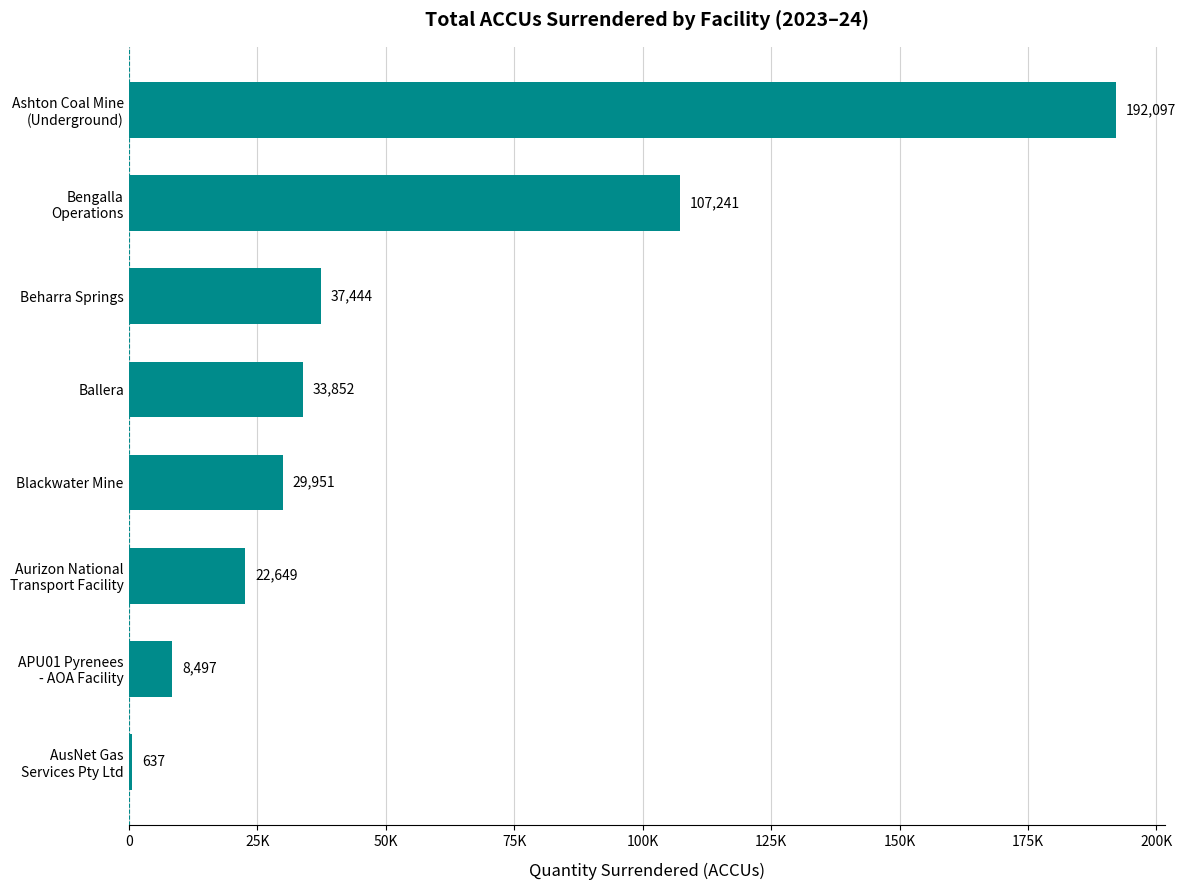

Does the chart contain any negative values?

No